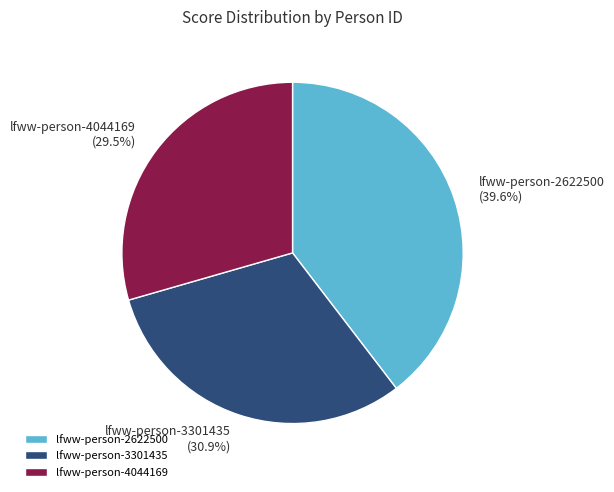

Which category has the smallest portion of the pie?

lfww-person-4044169